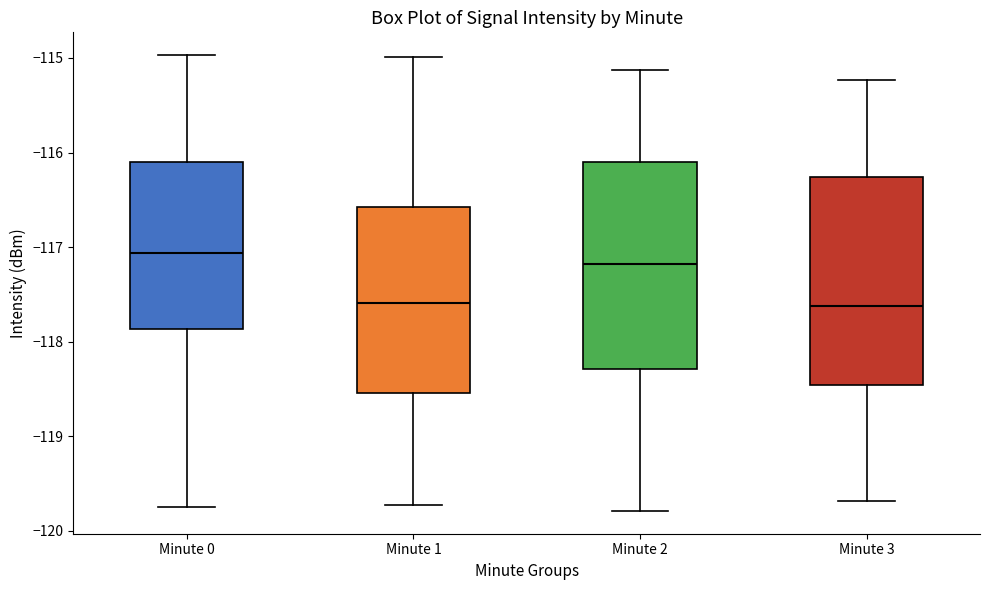

Which box has the highest median line?

Minute 0